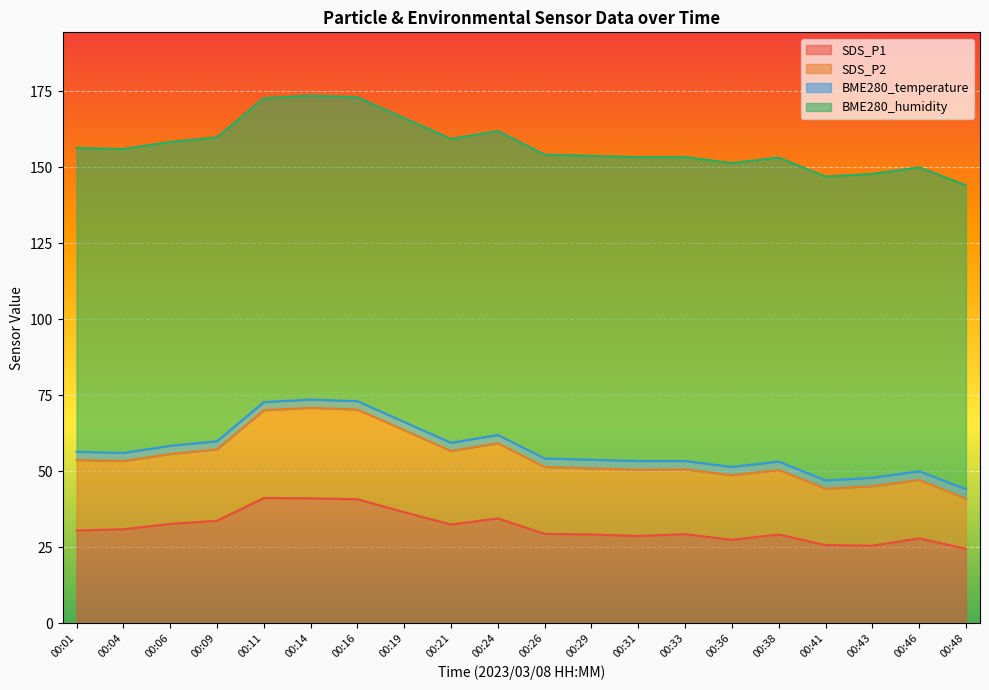

What is the difference between the maximum and minimum values in the SDS_P1 series?

16.7